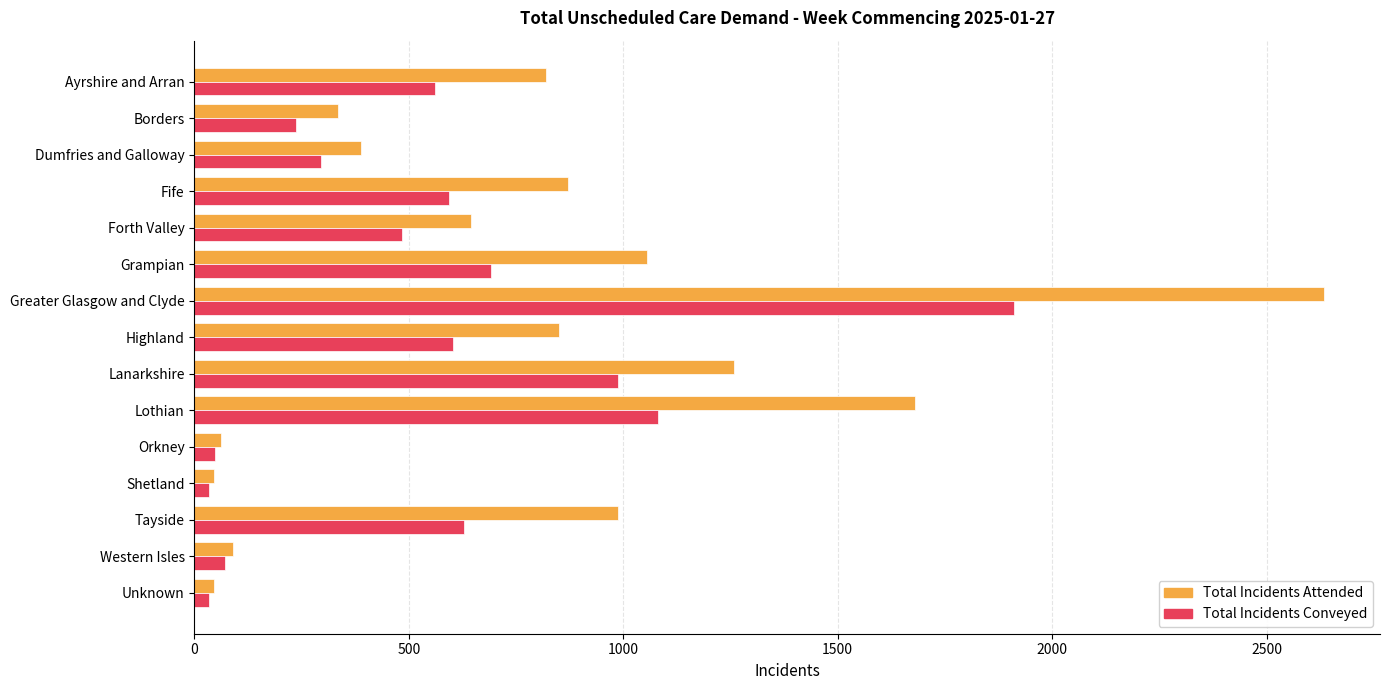

What is the difference between the highest and lowest values at Borders?

97